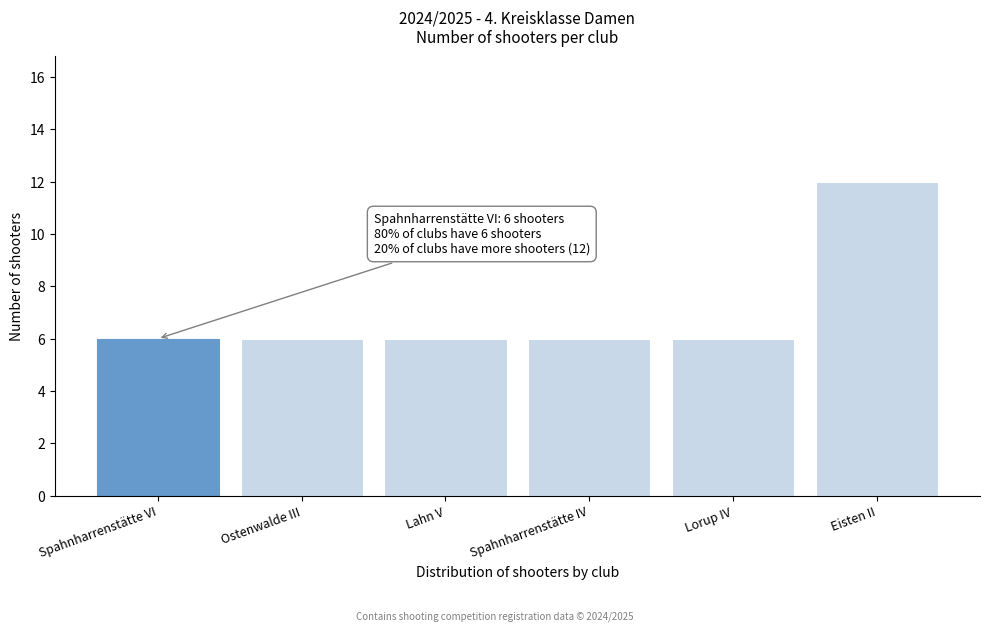

Reading left to right, what are all the values shown in this chart?

Spahnharrenstätte VI=6	Ostenwalde III=6	Lahn V=6	Spahnharrenstätte IV=6	Lorup IV=6	Eisten II=12